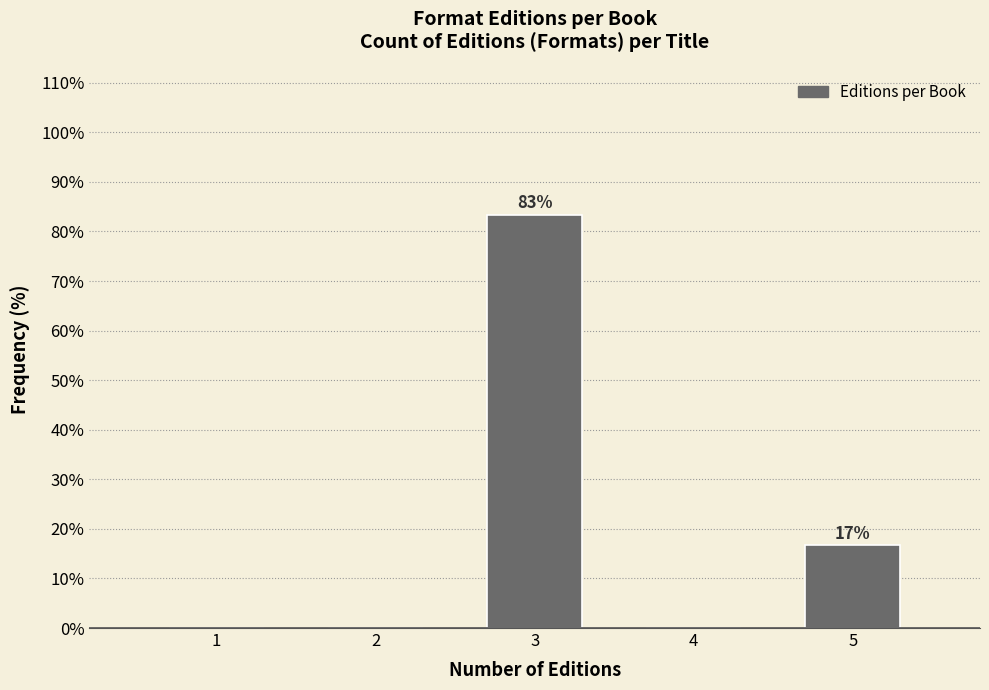

Which range on the x-axis has the tallest bar?

2.5 to 3.5